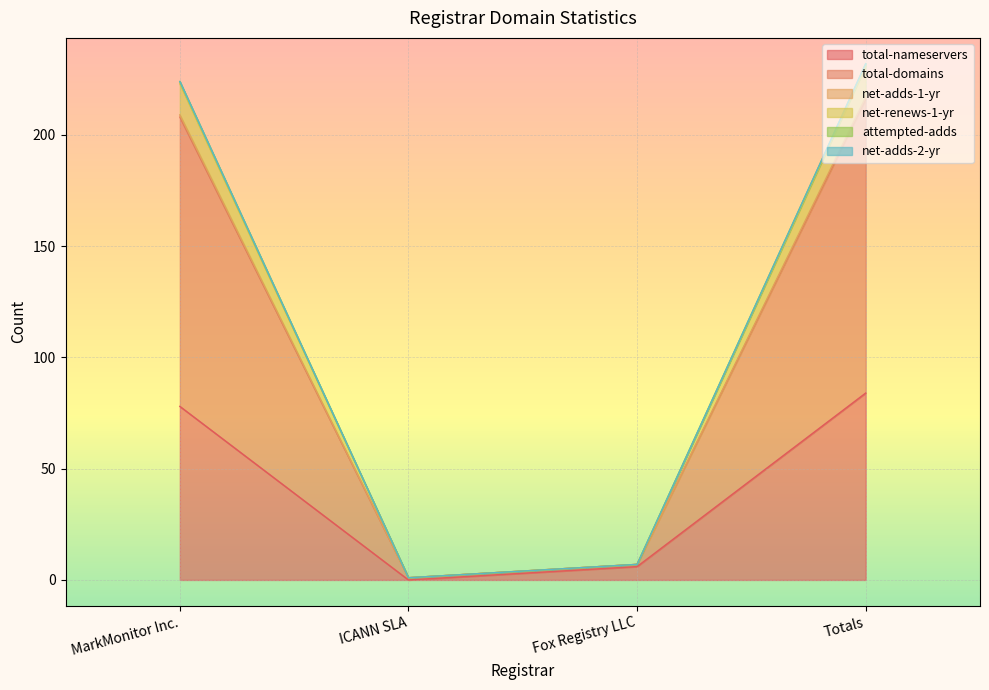

What is the difference between the second highest and second lowest values in the total-nameservers series?

72